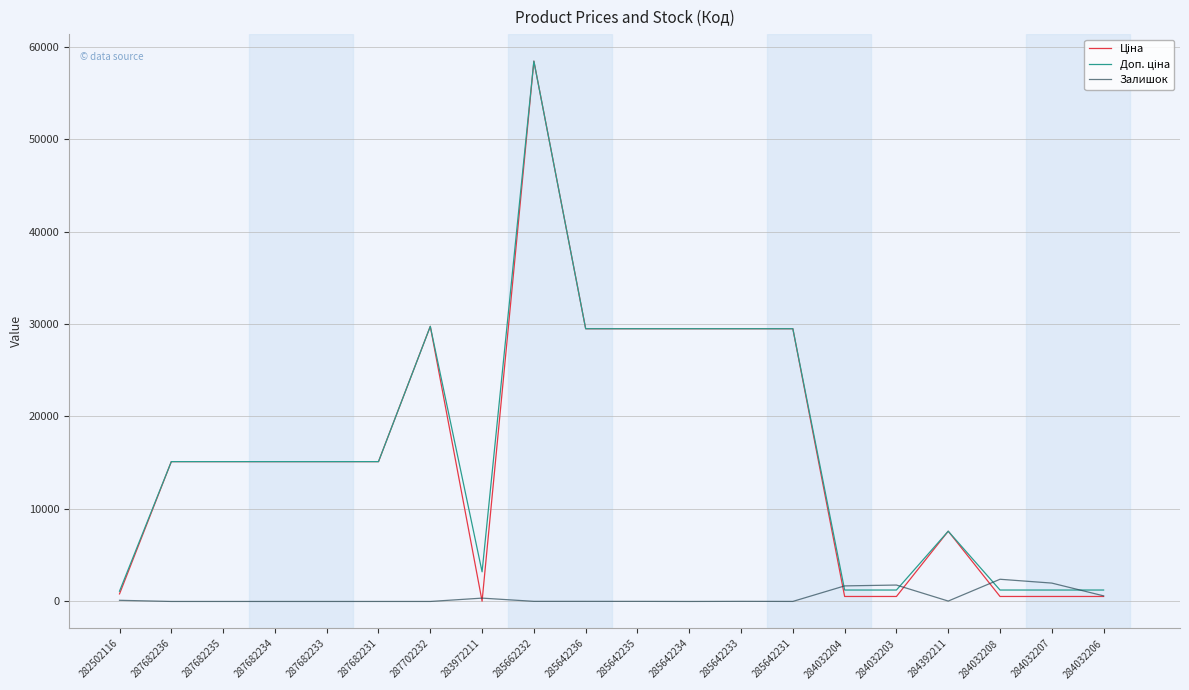

What is the spread (max minus min) of values at 287682236?

15120.0